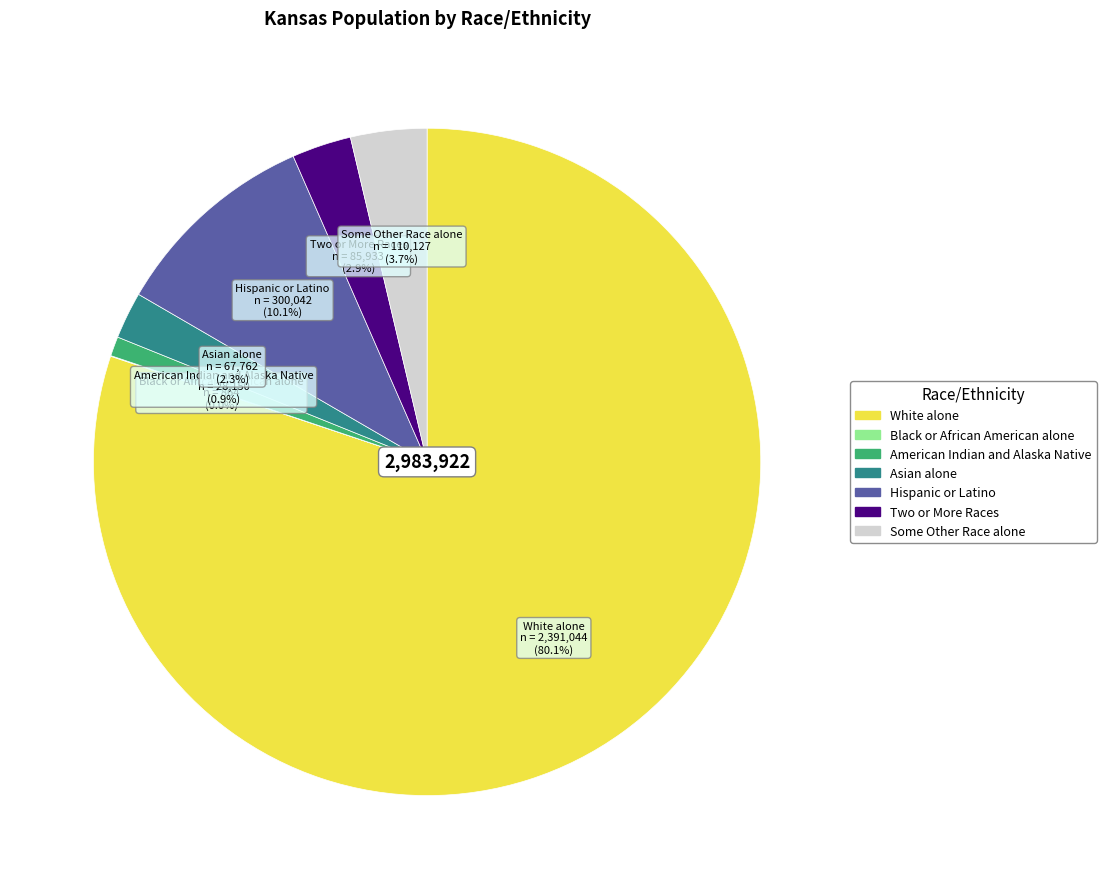

Which slice is the largest?

White alone